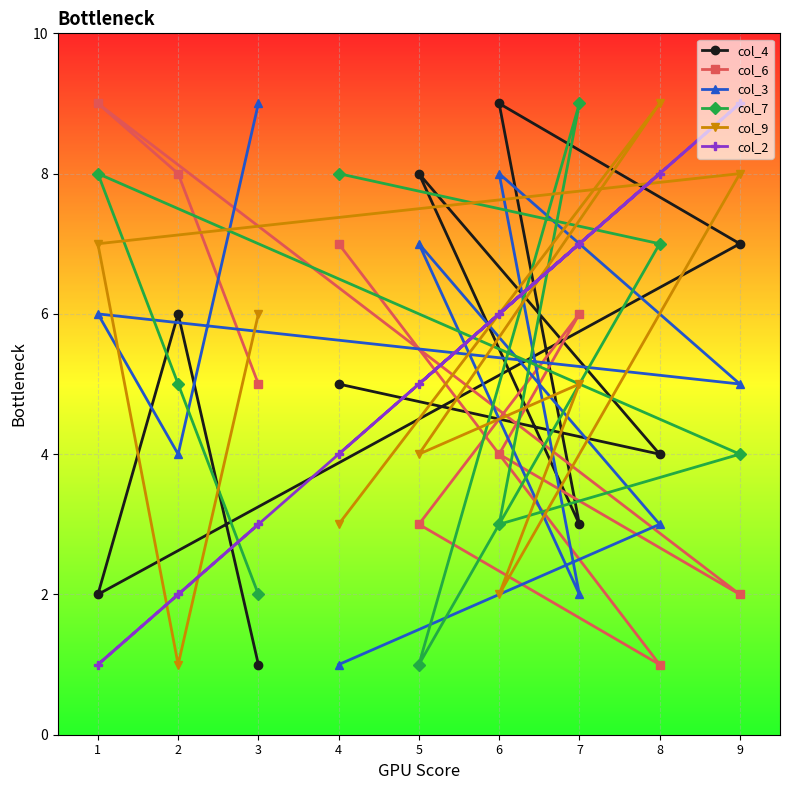

Read the col_6 value at 4.

7